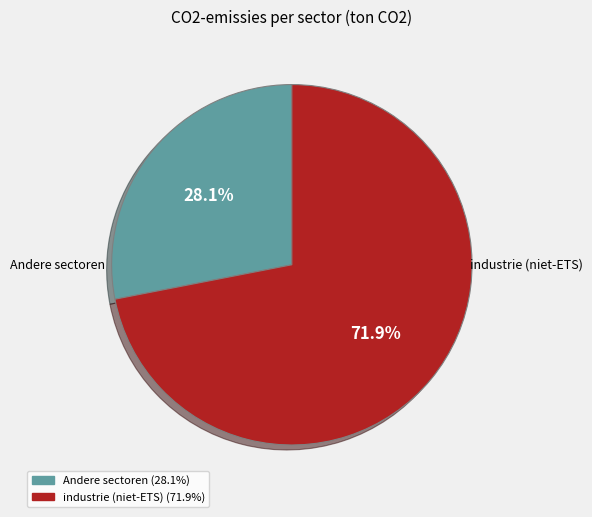

Does any single category account for the majority?

Yes